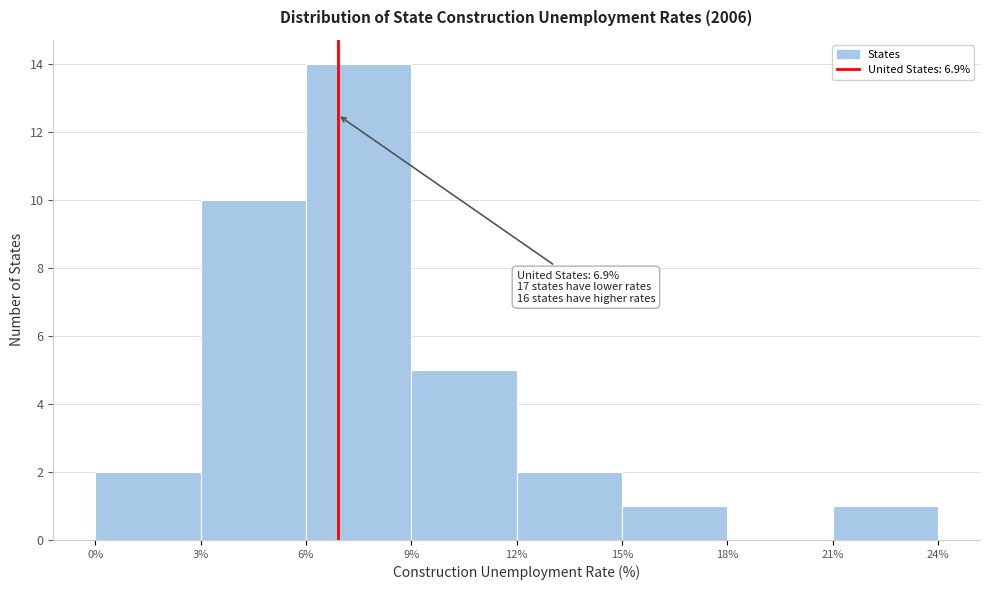

Over which range of the x-axis is the bar tallest?

6% to 9%